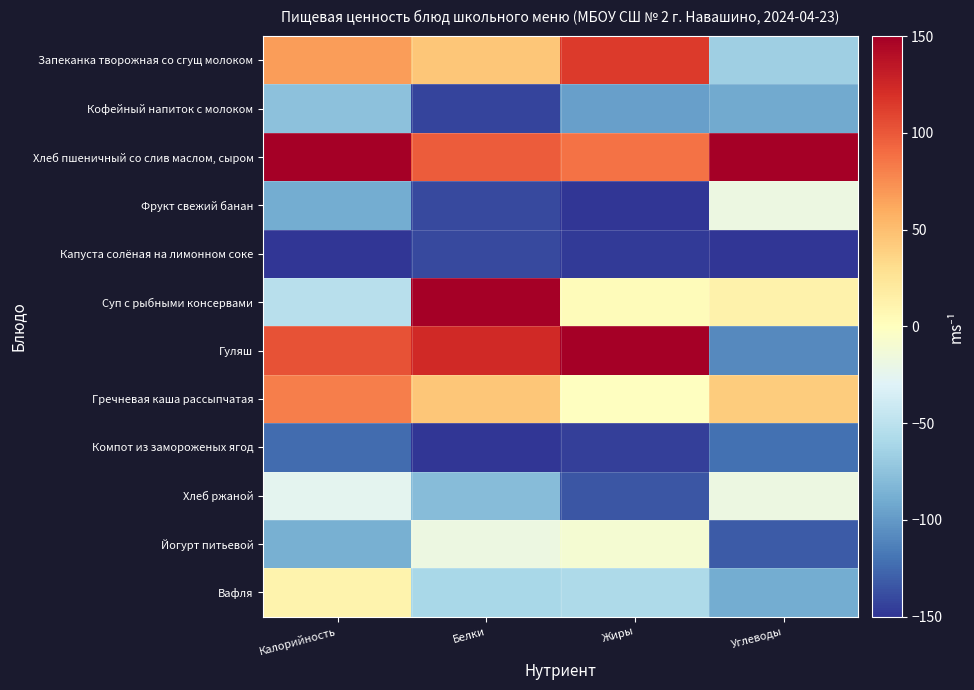

Reading left to right, extract all data points from this chart.

Запеканка творожная со сгущ молоком: Калорийность=67.1	Белки=44.7	Жиры=114.1	Углеводы=-66.1
Кофейный напиток с молоком: Калорийность=-75.2	Белки=-142.1	Жиры=-97.2	Углеводы=-90.6
Хлеб пшеничный со слив маслом, сыром: Калорийность=150.0	Белки=97.4	Жиры=87.7	Углеводы=150.0
Фрукт свежий банан: Калорийность=-89.1	Белки=-139.5	Жиры=-150.0	Углеводы=-18.0
Капуста солёная на лимонном соке: Калорийность=-150.0	Белки=-139.5	Жиры=-147.4	Углеводы=-150.0
Суп с рыбными консервами: Калорийность=-52.4	Белки=150.0	Жиры=3.2	Углеводы=12.0
Гуляш: Калорийность=102.0	Белки=123.7	Жиры=150.0	Углеводы=-108.0
Гречневая каша рассыпчатая: Калорийность=81.4	Белки=44.7	Жиры=-0.5	Углеводы=42.0
Компот из замороженых ягод: Калорийность=-123.7	Белки=-150.0	Жиры=-144.7	Углеводы=-121.8
Хлеб ржаной: Калорийность=-25.3	Белки=-78.9	Жиры=-134.2	Углеводы=-18.0
Йогурт питьевой: Калорийность=-87.5	Белки=-18.4	Жиры=-10.0	Углеводы=-131.4
Вафля: Калорийность=11.3	Белки=-60.5	Жиры=-58.1	Углеводы=-90.0